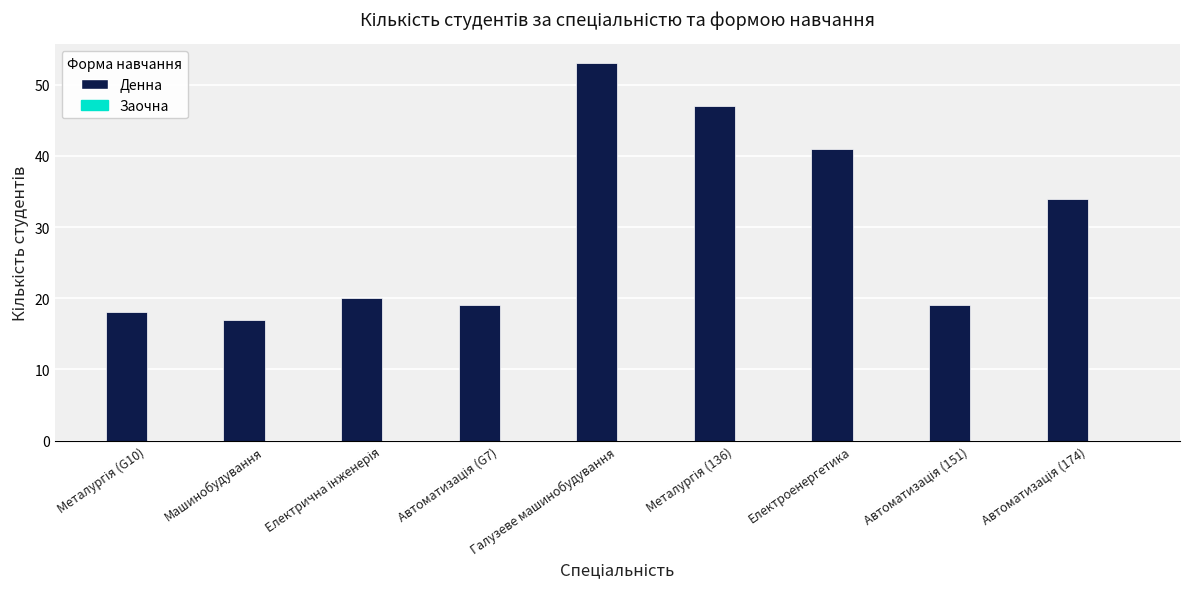

What is the sum of all values?

268